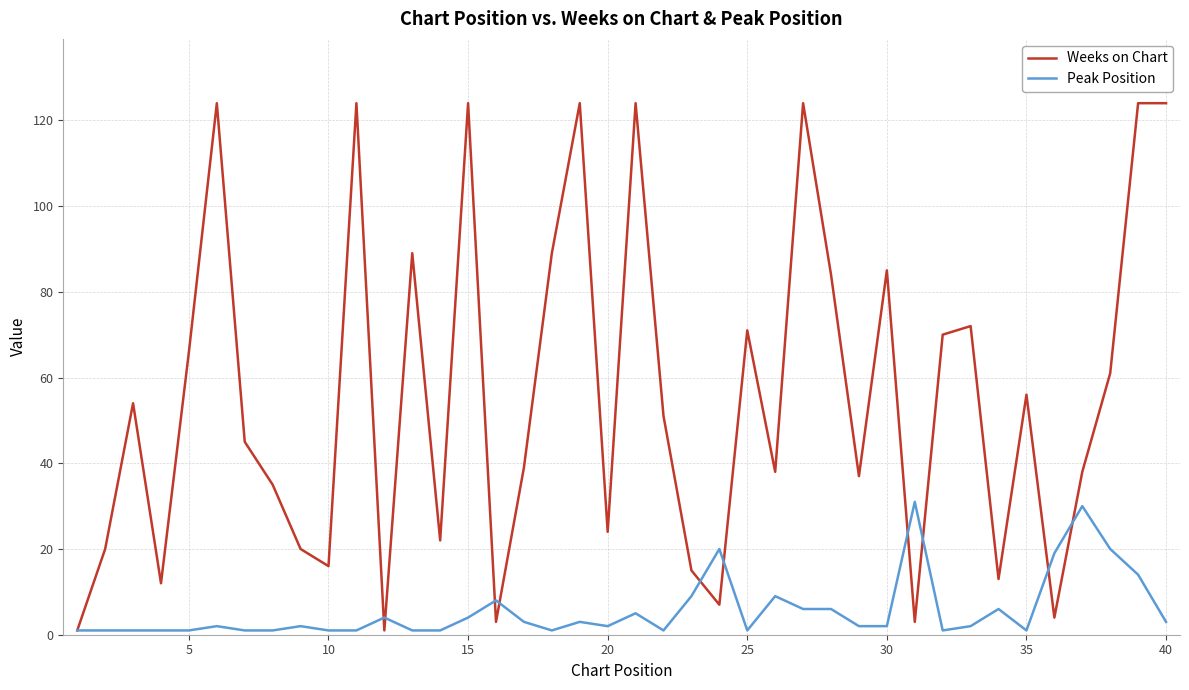

List the series in order of their overall mean, lowest first.

Peak Position, Weeks on Chart